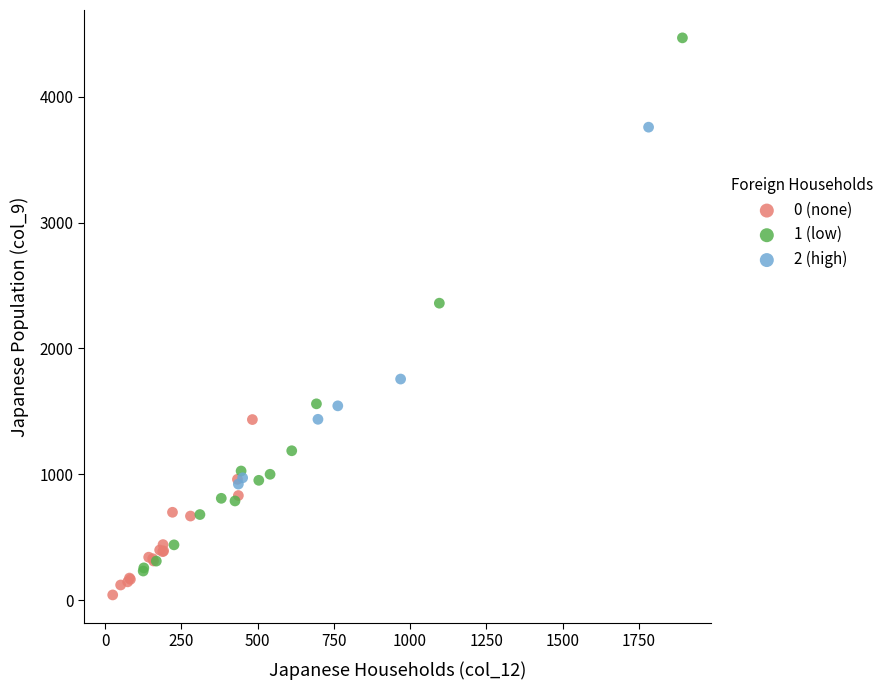

Which series has the largest Y range (max minus min)?

1 (low)